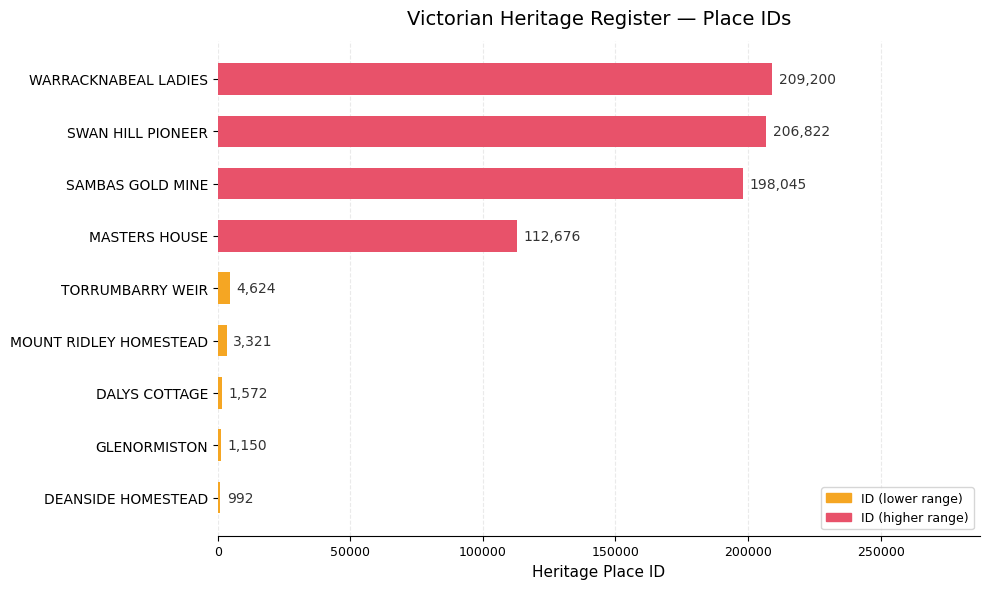

List the labels in order of value, smallest first.

DEANSIDE HOMESTEAD, GLENORMISTON, DALYS COTTAGE, MOUNT RIDLEY HOMESTEAD, TORRUMBARRY WEIR, MASTERS HOUSE, SAMBAS GOLD MINE, SWAN HILL PIONEER, WARRACKNABEAL LADIES